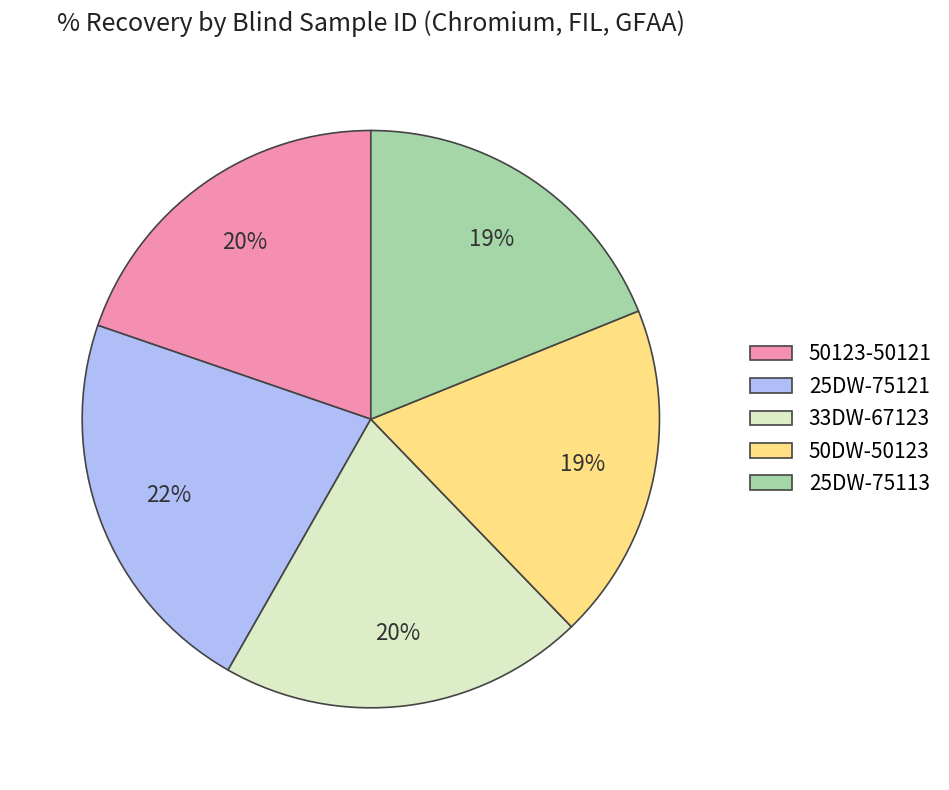

Which category has the biggest portion of the pie?

25DW-75121